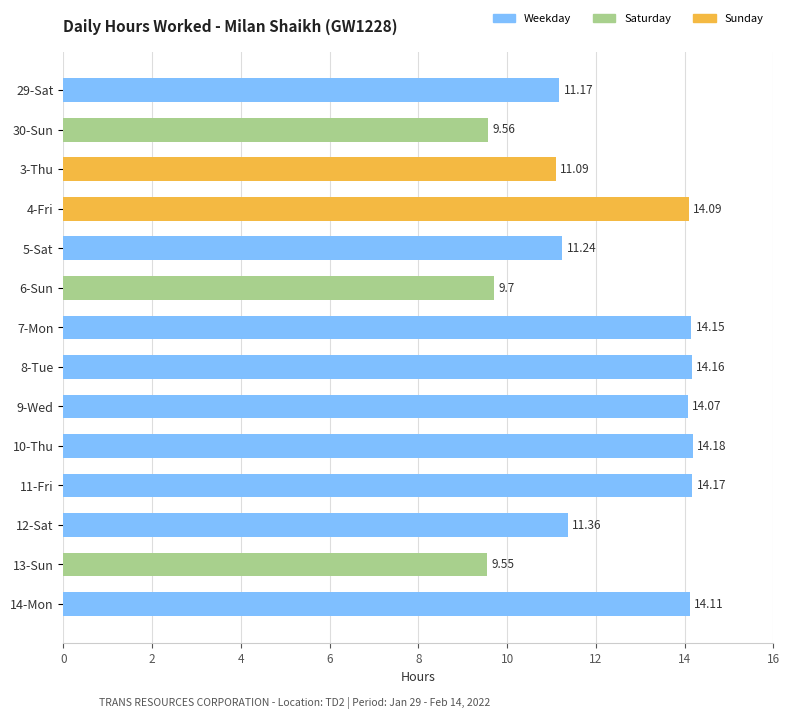

List the labels in order of value, largest first.

10-Thu, 11-Fri, 8-Tue, 7-Mon, 14-Mon, 4-Fri, 9-Wed, 12-Sat, 5-Sat, 29-Sat, 3-Thu, 6-Sun, 30-Sun, 13-Sun